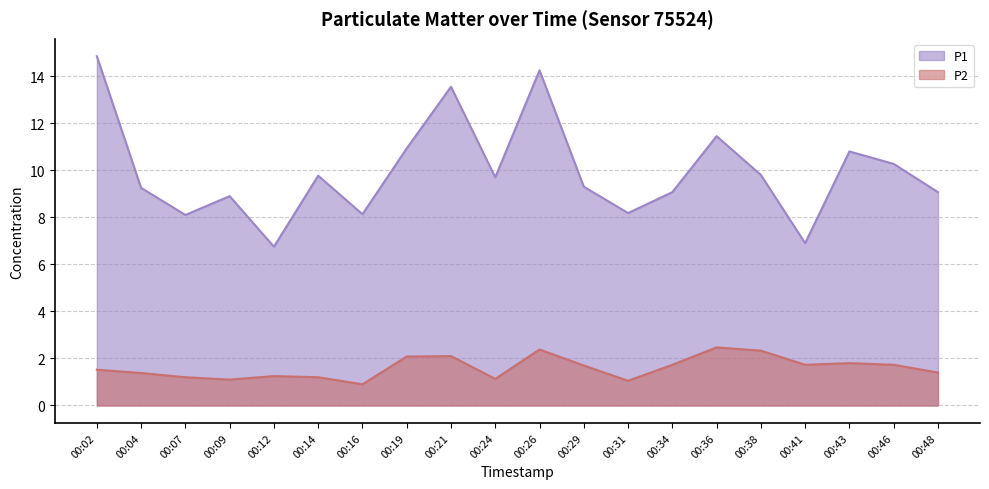

Rank the series at 00:16 from highest to lowest value.

P1, P2